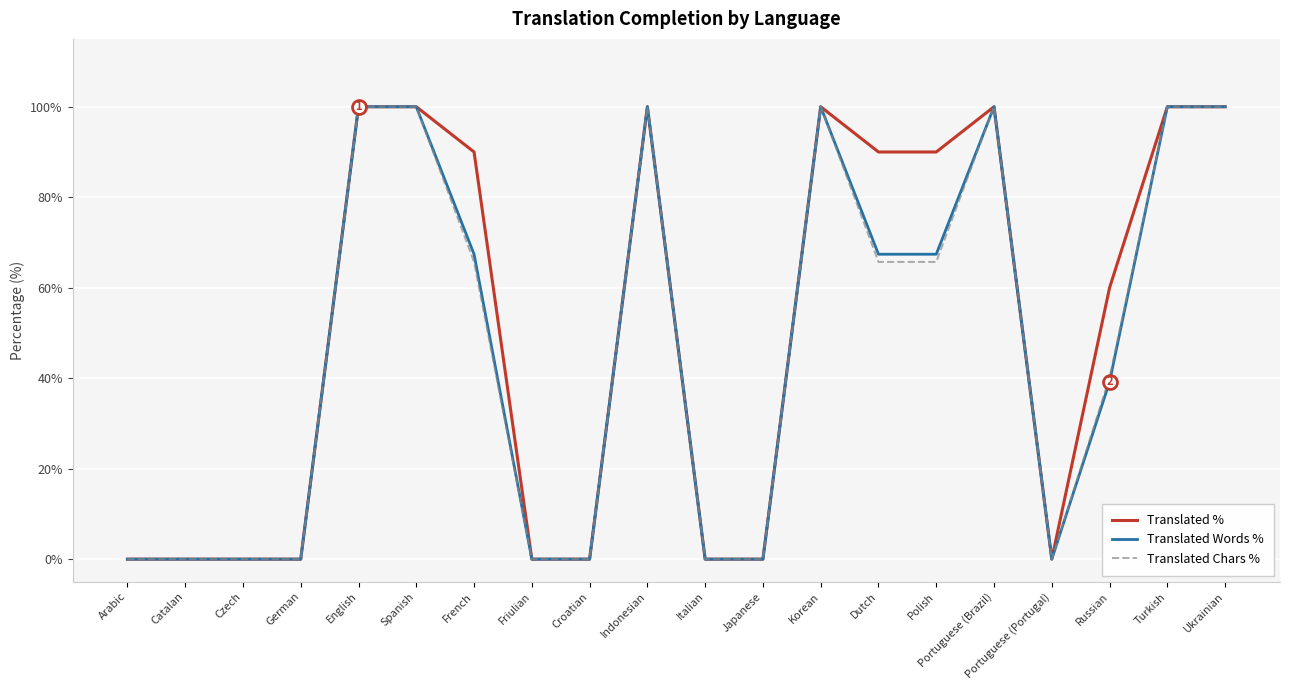

Reading left to right, list all the values displayed in this chart.

Translated %: 0.0	0.0	0.0	0.0	100.0	100.0	90.0	0.0	0.0	100.0	0.0	0.0	100.0	90.0	90.0	100.0	0.0	60.0	100.0	100.0
Translated Words %: 0.0	0.0	0.0	0.0	100.0	100.0	67.4	0.0	0.0	100.0	0.0	0.0	100.0	67.4	67.4	100.0	0.0	39.2	100.0	100.0
Translated Chars %: 0.0	0.0	0.0	0.0	100.0	100.0	65.7	0.0	0.0	100.0	0.0	0.0	100.0	65.7	65.7	100.0	0.0	40.2	100.0	100.0